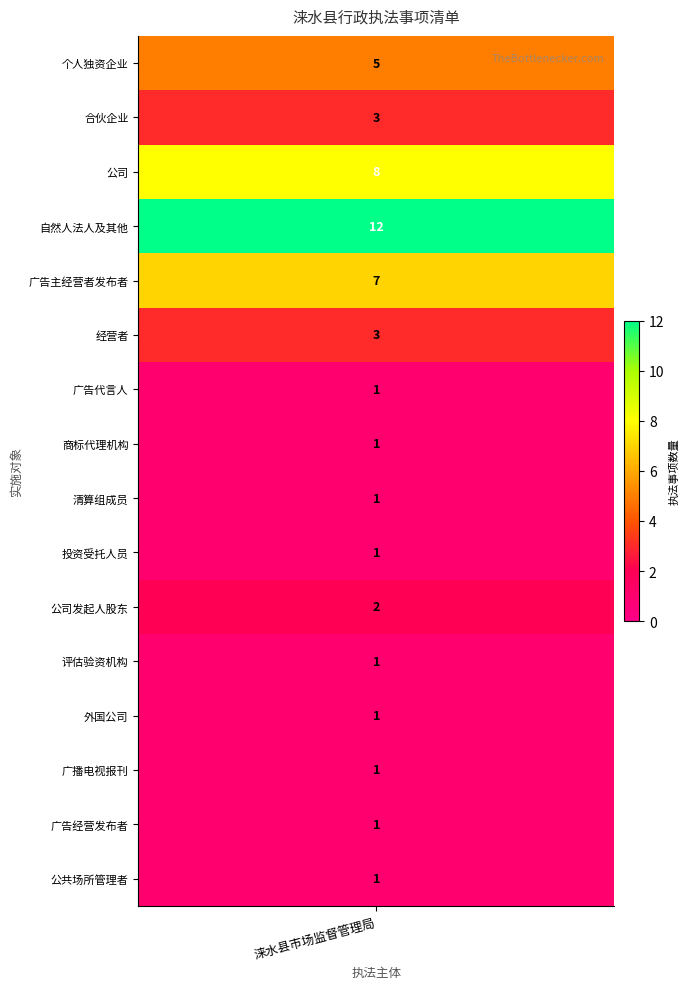

What is the difference between the maximum and second lowest values?

11